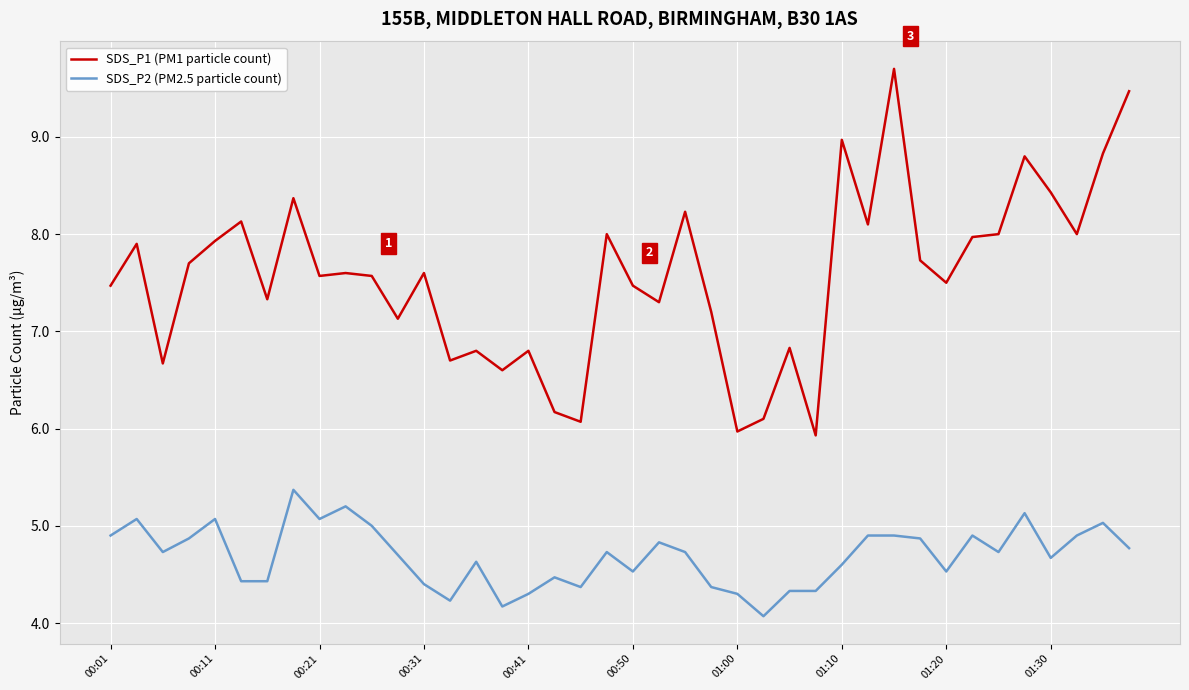

Reading left to right, what are all the values shown in this chart?

SDS_P1 (PM1 particle count): 7.5	7.9	6.7	7.7	7.9	8.1	7.3	8.4	7.6	7.6	7.6	7.1	7.6	6.7	6.8	6.6	6.8	6.2	6.1	8.0	7.5	7.3	8.2	7.2	6.0	6.1	6.8	5.9	9.0	8.1	9.7	7.7	7.5	8.0	8.0	8.8	8.4	8.0	8.8	9.5
SDS_P2 (PM2.5 particle count): 4.9	5.1	4.7	4.9	5.1	4.4	4.4	5.4	5.1	5.2	5.0	4.7	4.4	4.2	4.6	4.2	4.3	4.5	4.4	4.7	4.5	4.8	4.7	4.4	4.3	4.1	4.3	4.3	4.6	4.9	4.9	4.9	4.5	4.9	4.7	5.1	4.7	4.9	5.0	4.8